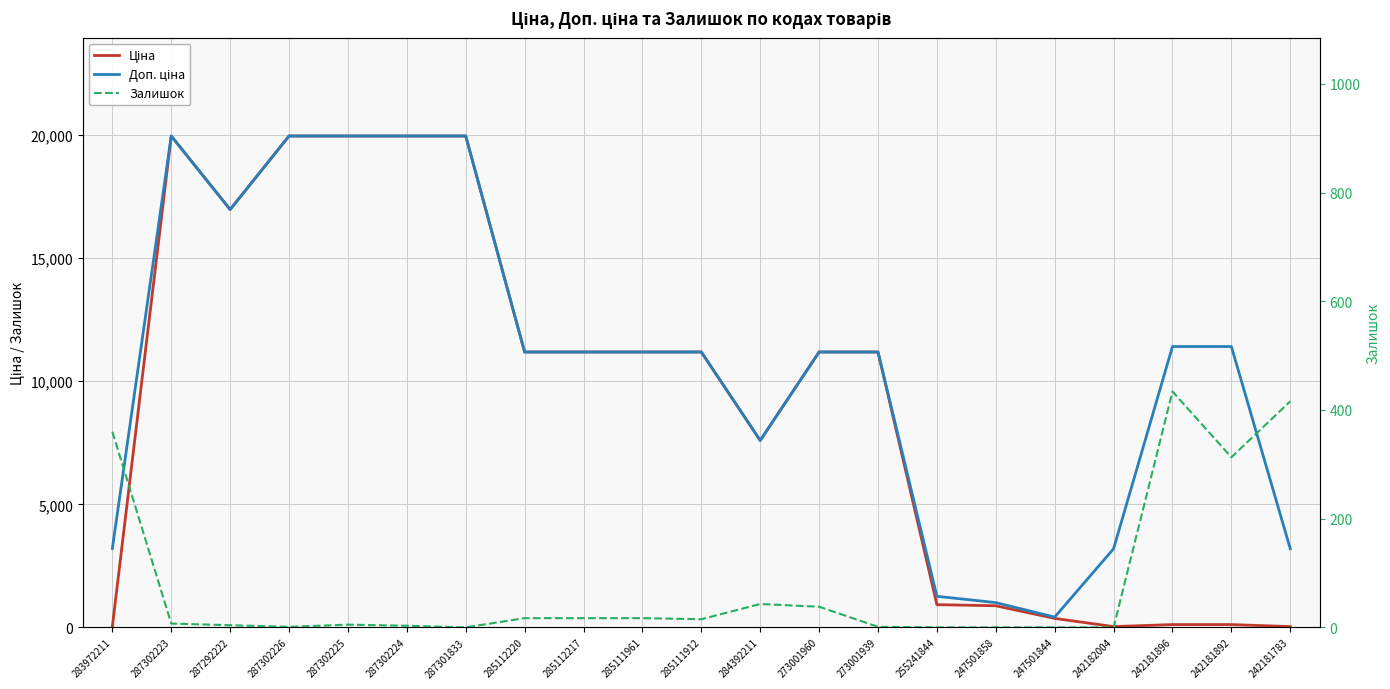

True or false: Ціна and Доп. ціна intersect in this chart.

False